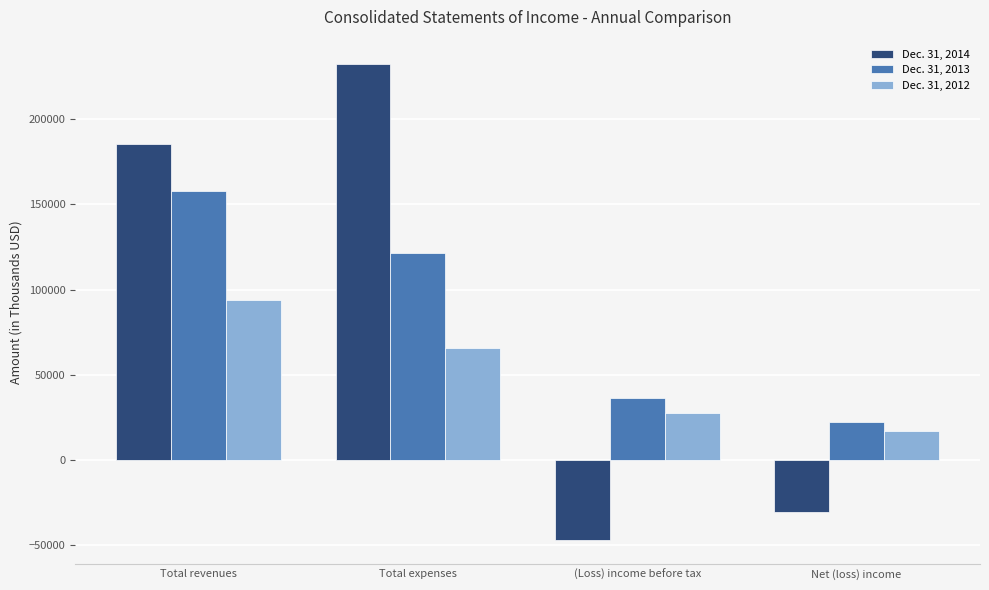

Does the chart contain any negative values?

Yes